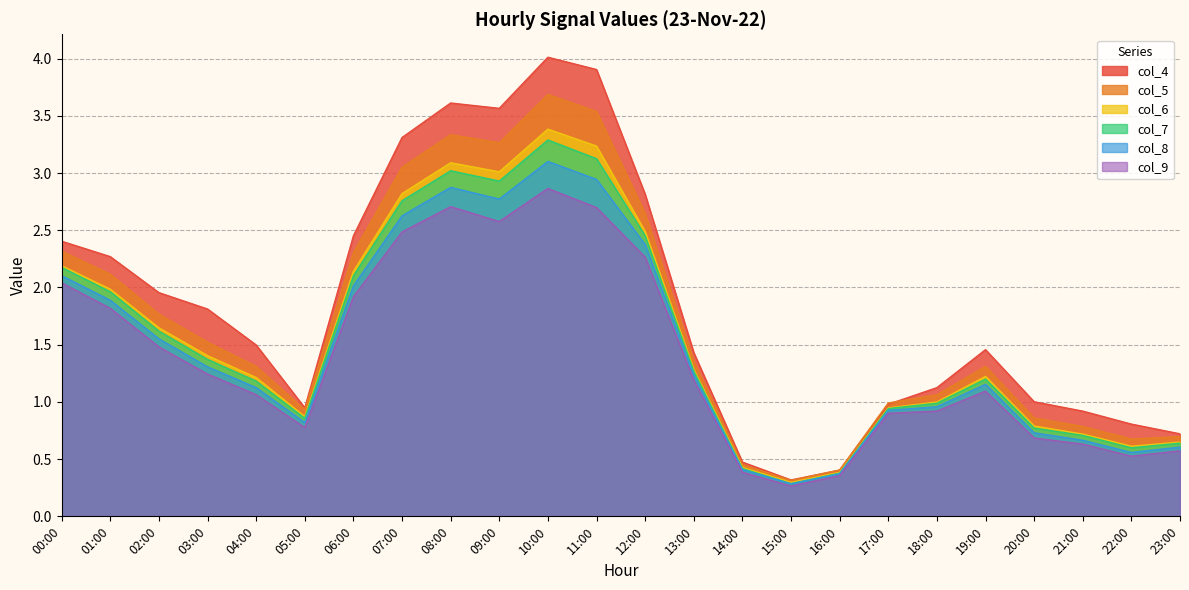

What is the label of the 20th point from the left?

19:00